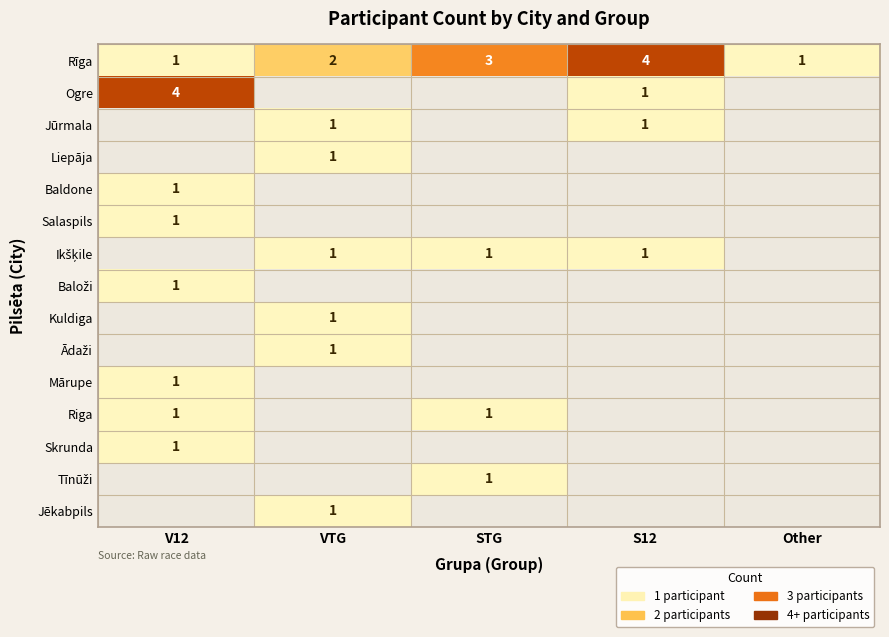

True or false: Jūrmala has a value of 1 at VTG.

True